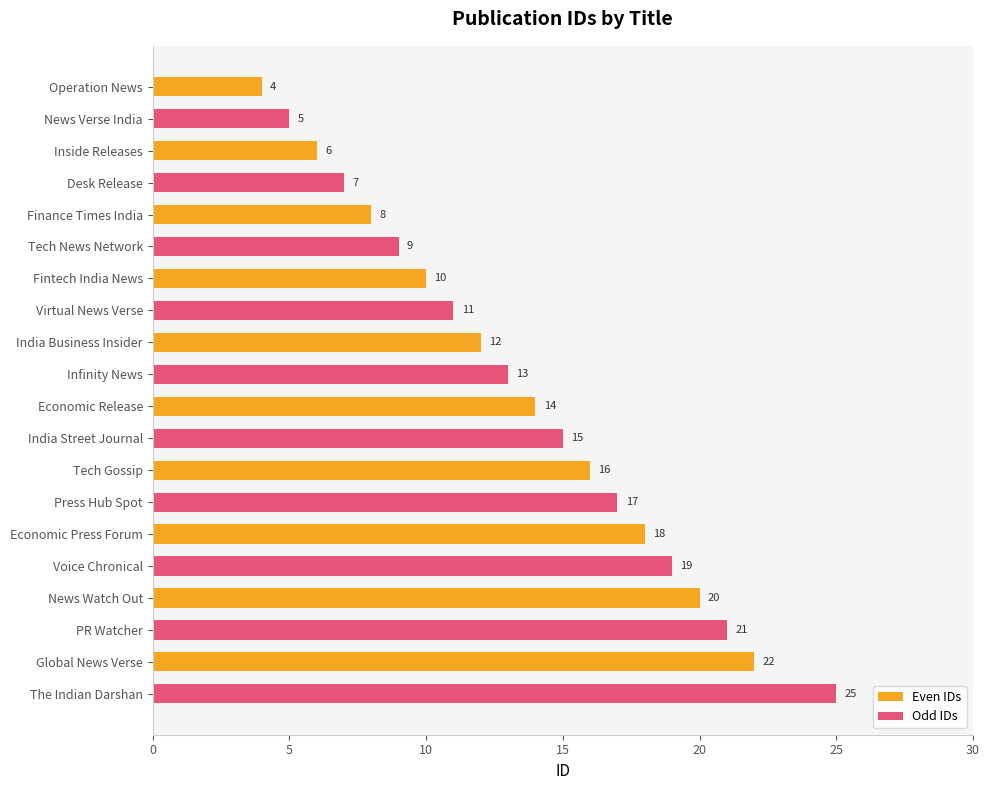

The Even IDs series shows 4 at Operation News. True or false?

True